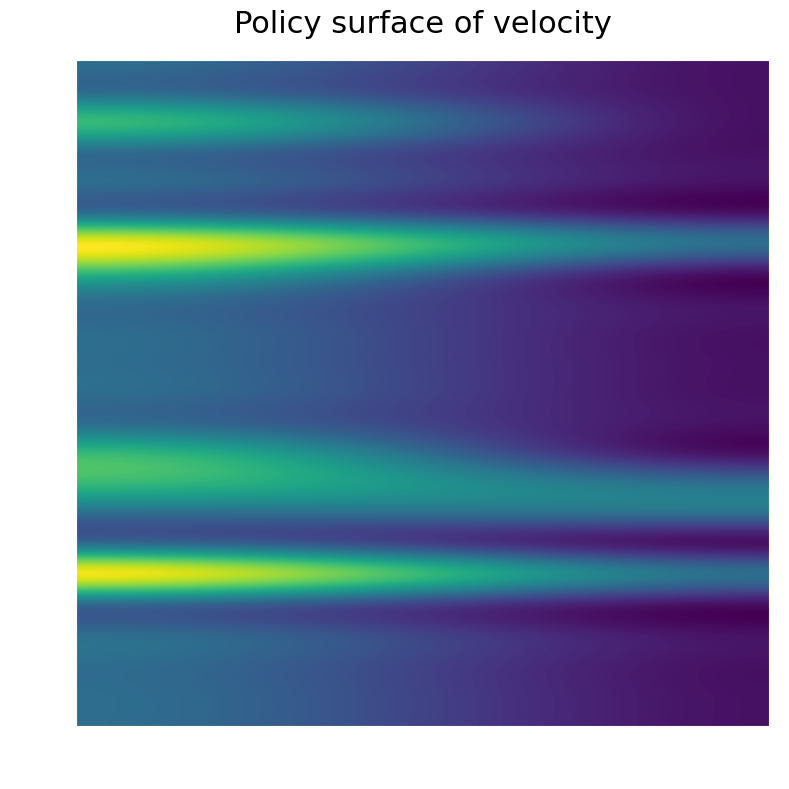

How many categories are shown in the chart?

2